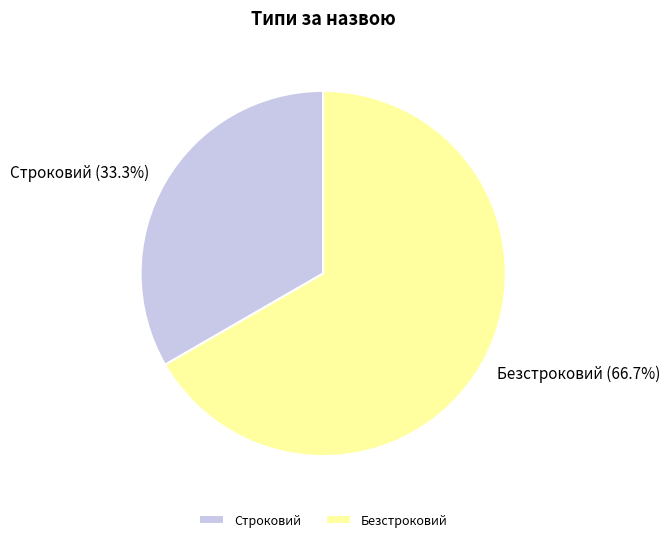

To the nearest percent, what is the difference between the Строковий and Безстроковий slice percentages?

33%